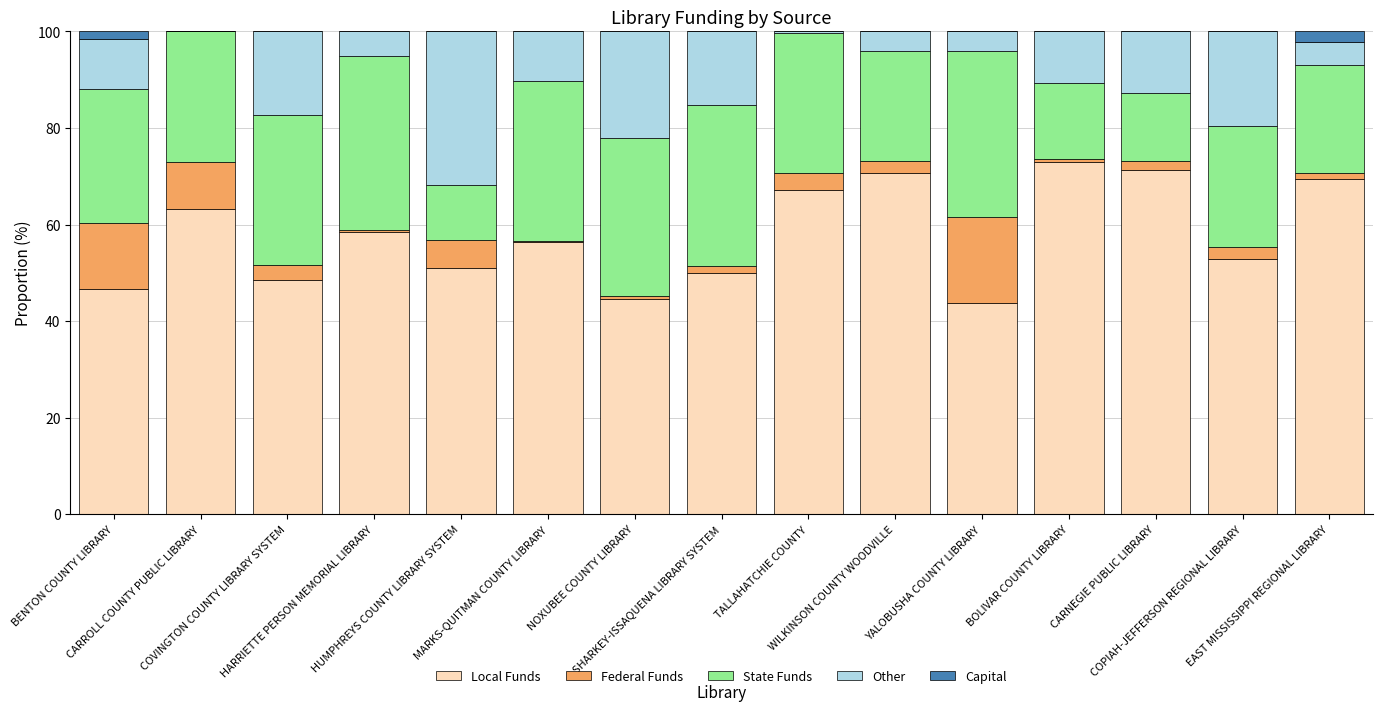

What is the maximum value for Local Funds?

72.9